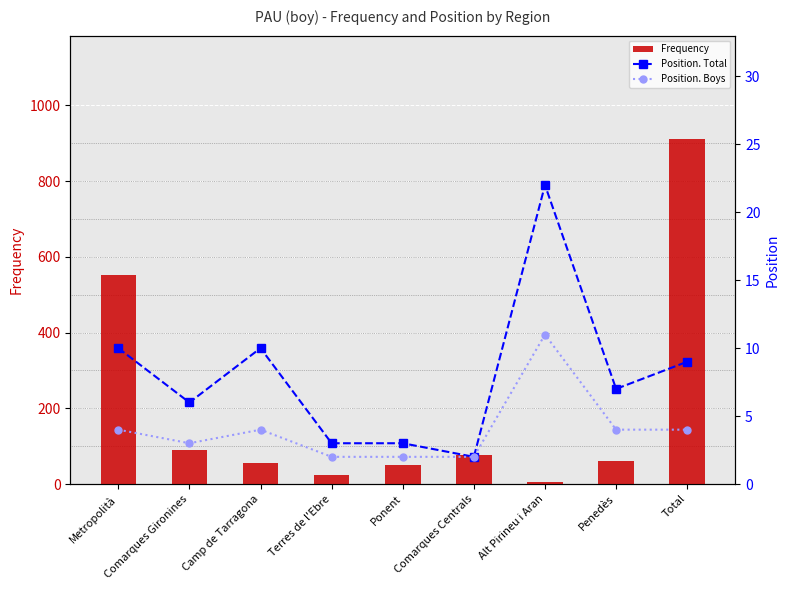

List the series in order of their peak value, highest first.

Frequency, Position. Total, Position. Boys